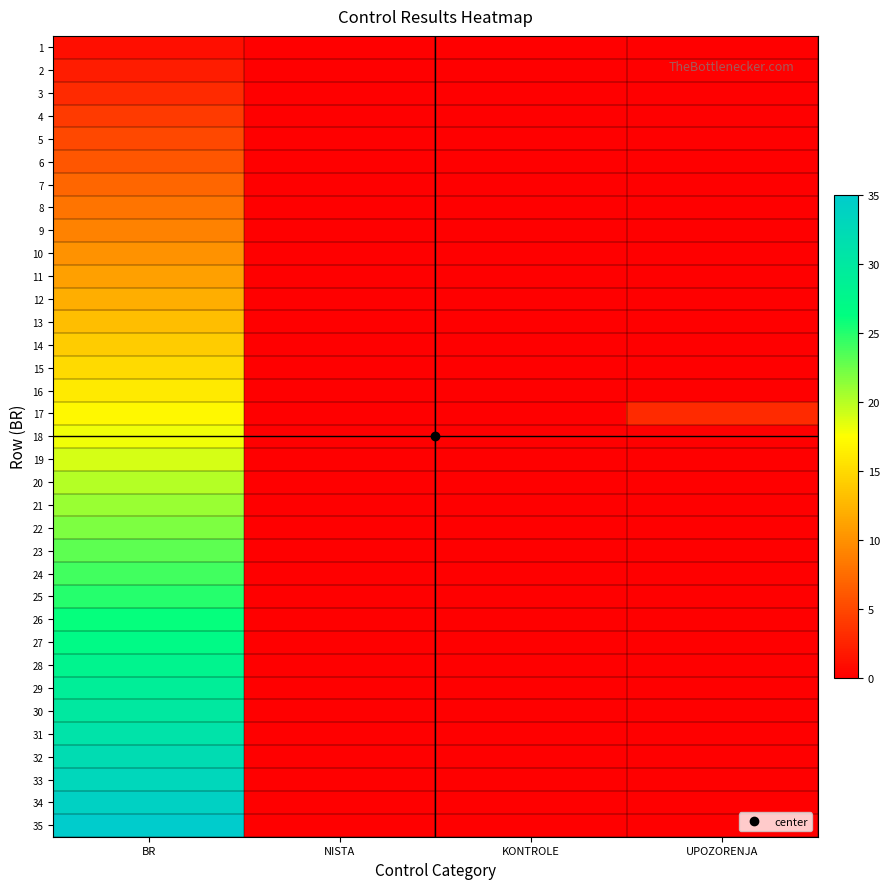

Count the number of categories in the chart.

4